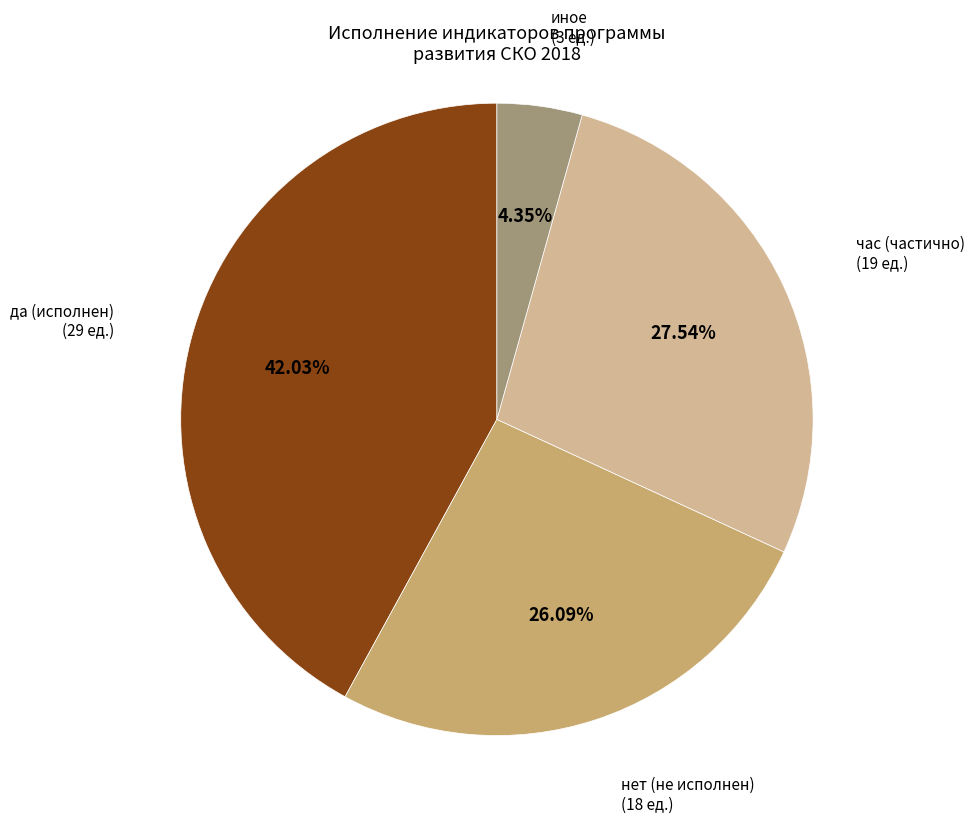

Is да (исполнен) the majority of the pie?

No